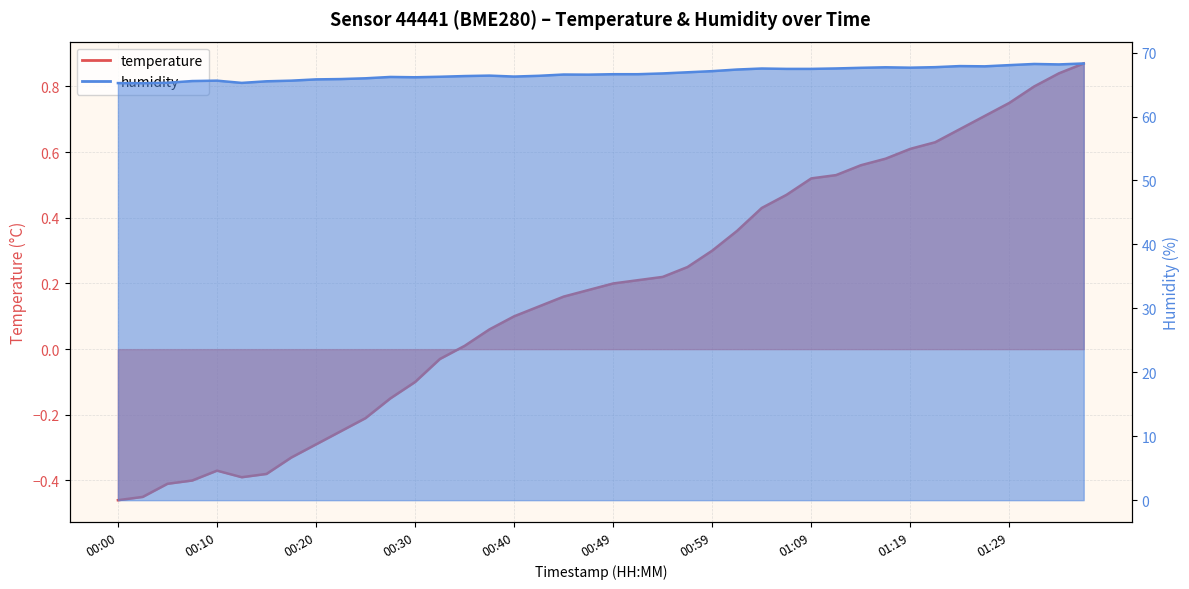

What is the difference between the second highest and second lowest values in the humidity series?

3.0